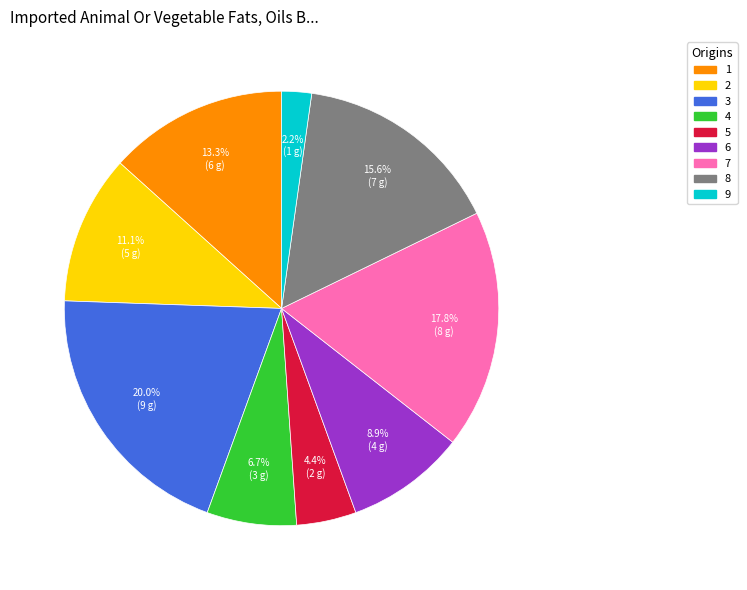

How much of the chart is everything except 7?

82.2%